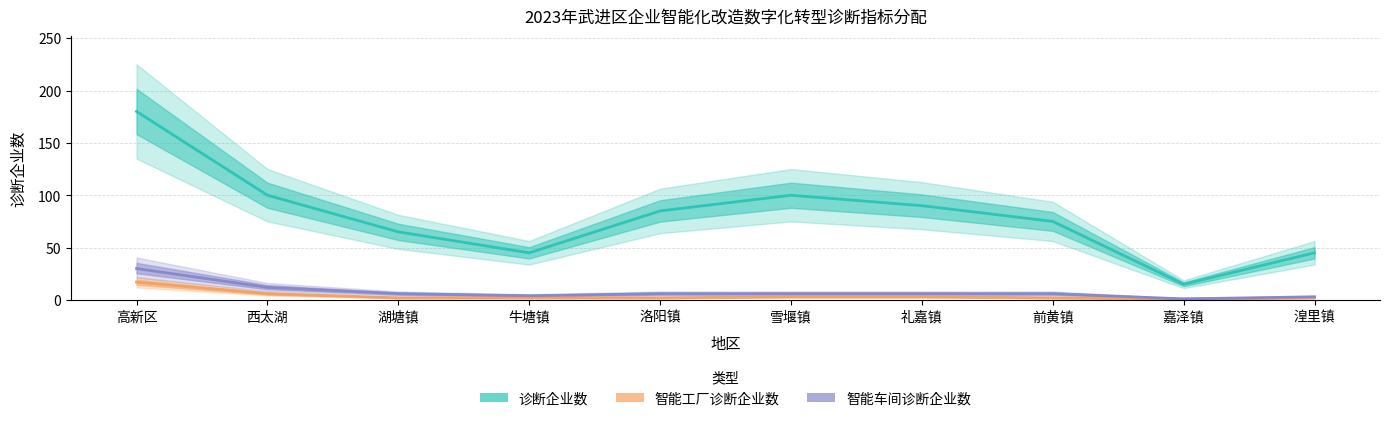

True or false: 智能工厂诊断企业数 has a value of 2 at 湟里镇.

True